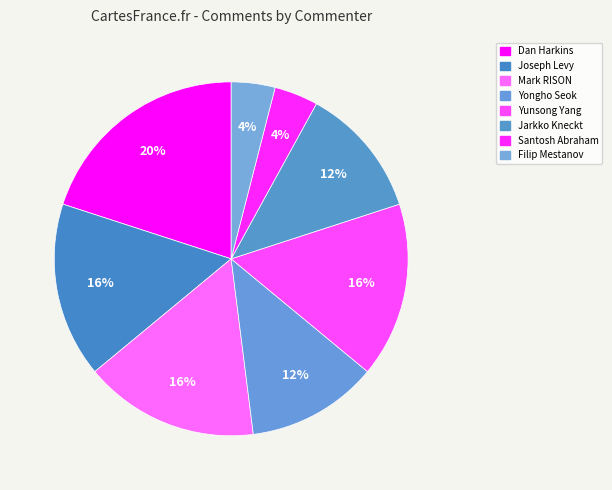

What is the total percentage of Mark RISON and Dan Harkins?

36.0%